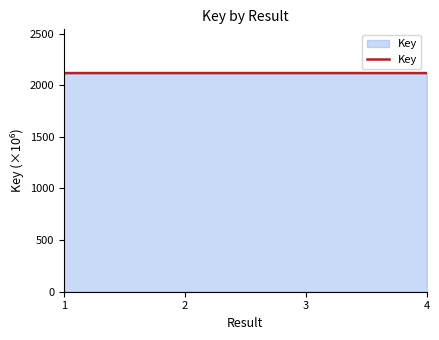

Is it true that the value at 4 is 2117.9?

True